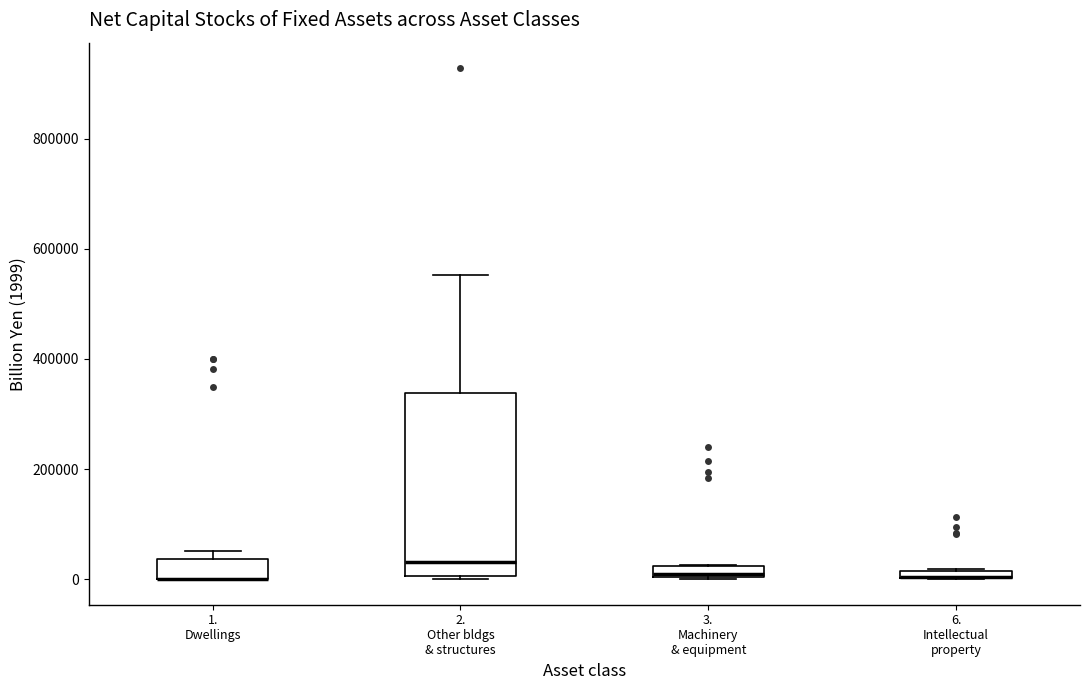

Where is the upper edge of the box for 2. Other bldgs & structures on the y-axis? The values are not printed on the chart, so give them approximately, as read against the axis.

340000